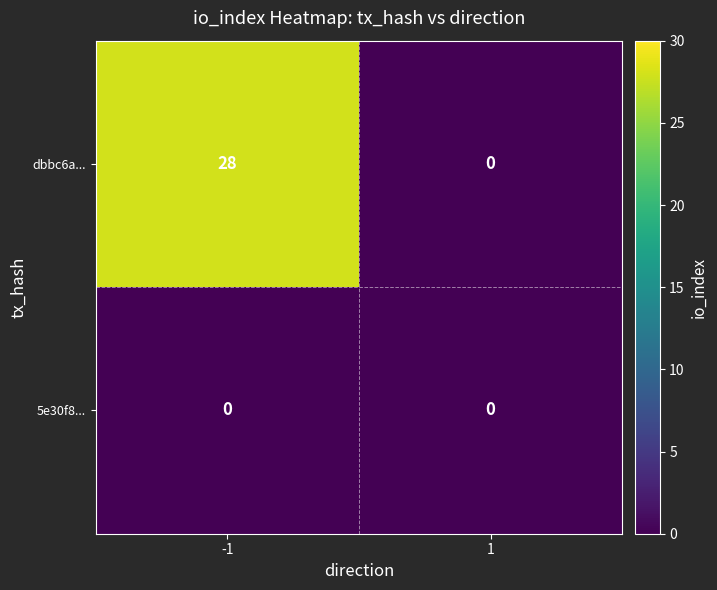

Read the dbbc6a... value at -1, to the nearest 5.

30